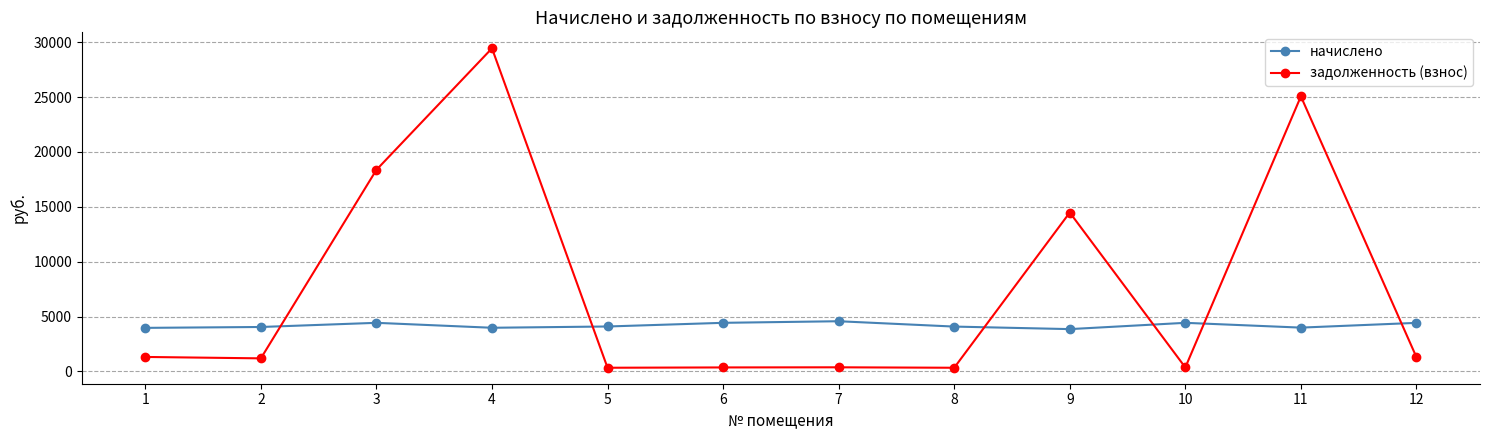

True or false: начислено has more than 2 points higher than both neighbors.

True